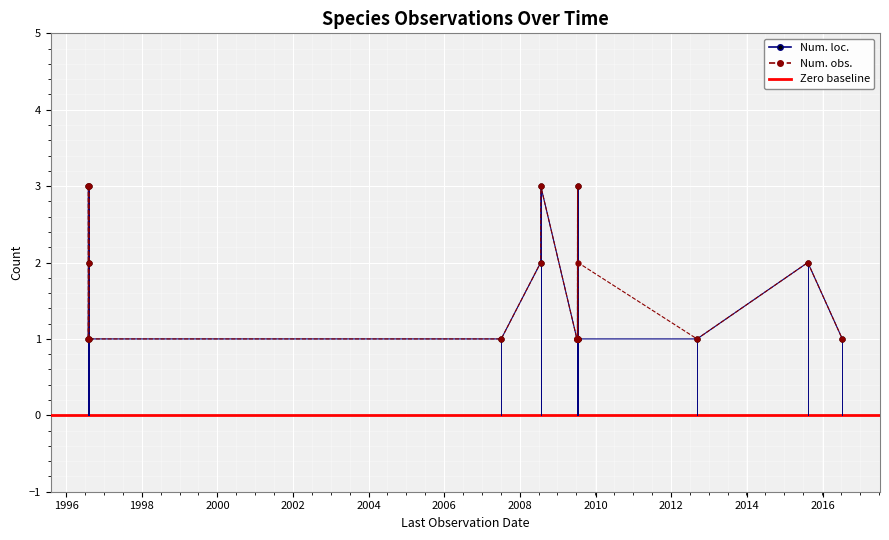

What is the average value of the Num. loc. series?

2